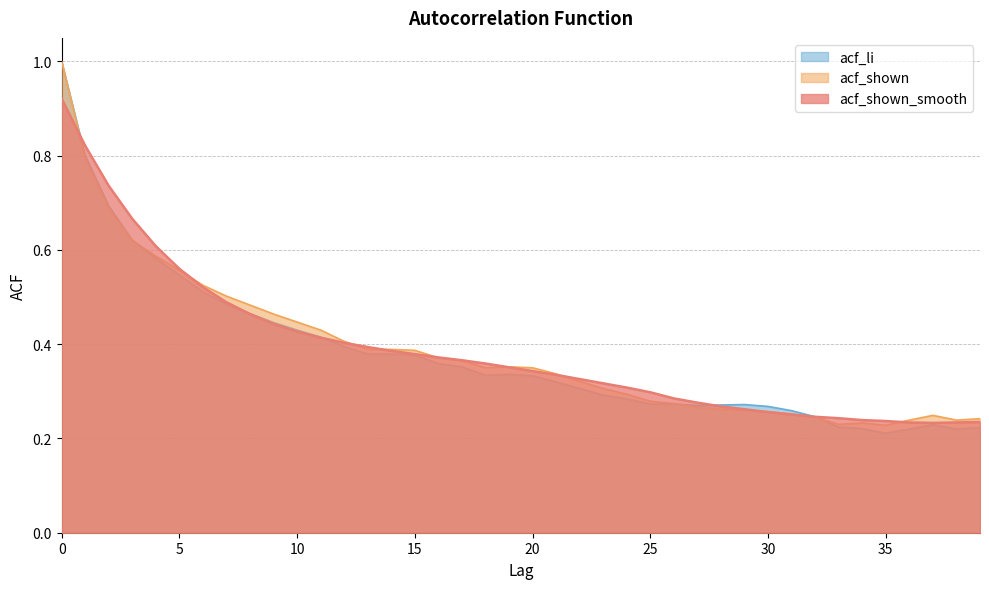

Is it true that acf_shown_smooth equals 0.1 at 14?

False